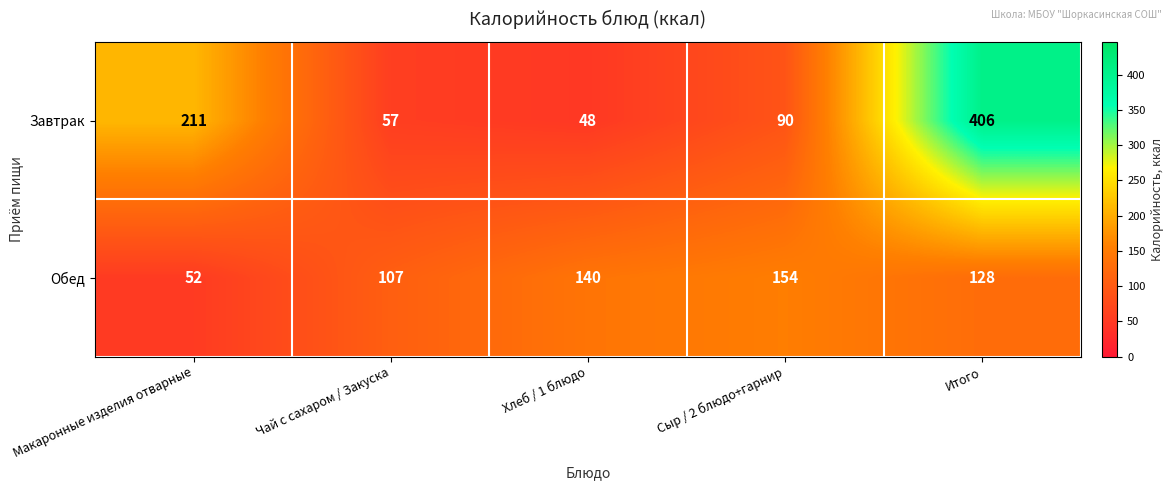

Reading left to right, list all the values displayed in this chart.

Завтрак: 211	57	48	90	406
Обед: 52	107	140	154	128